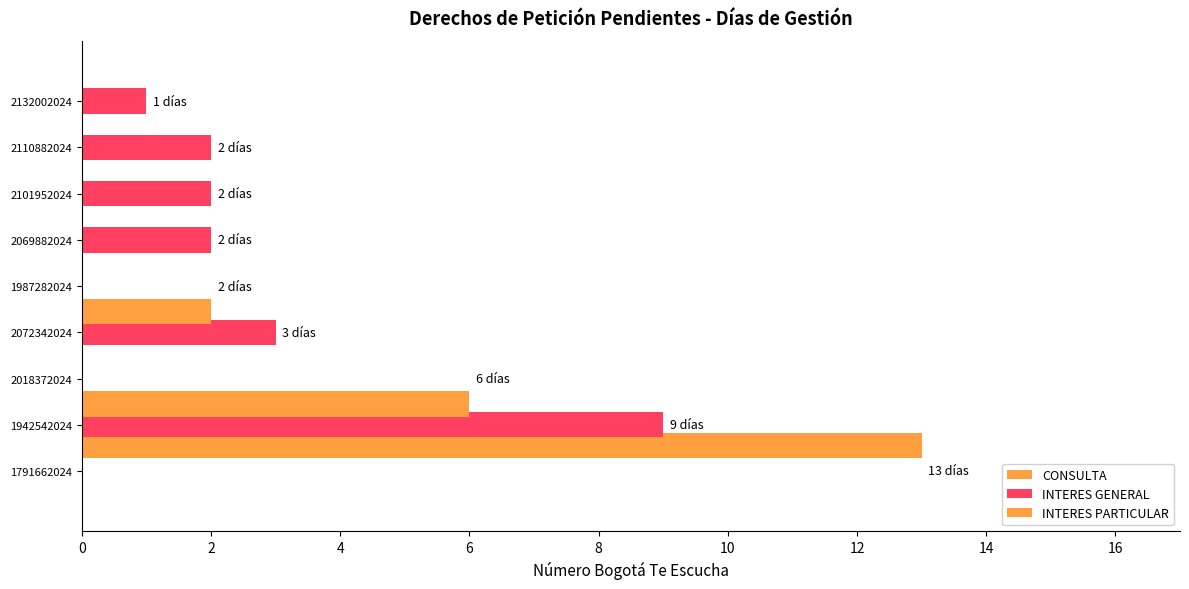

What is the maximum value shown in the chart?

13